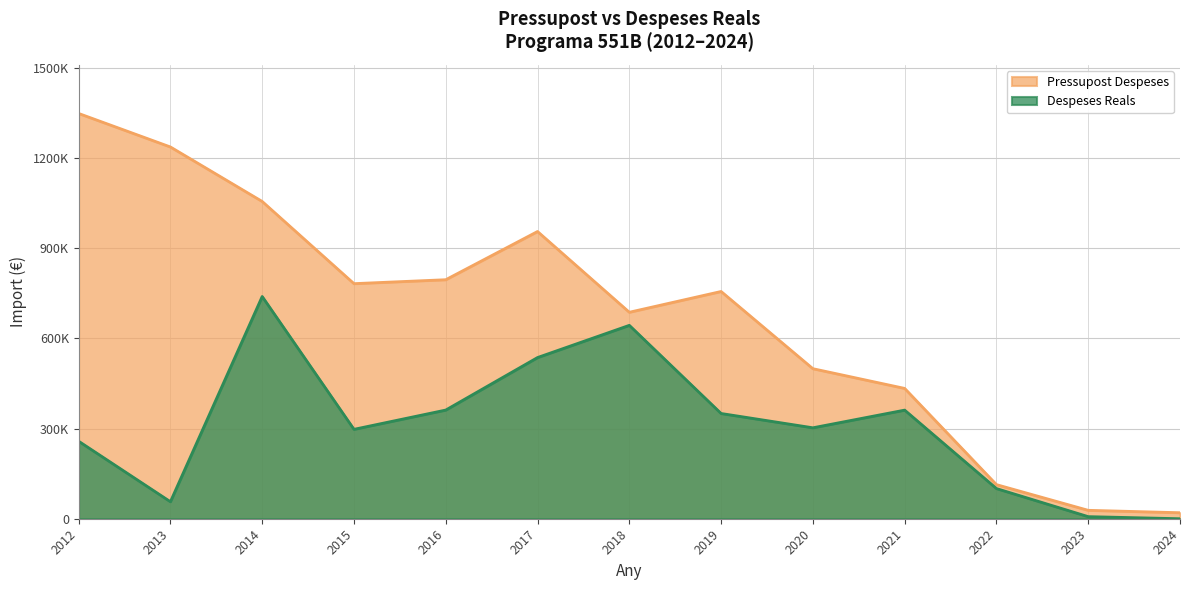

Is the value of Despeses Reals at 2014 greater than the value of Pressupost Despeses at 2023?

Yes